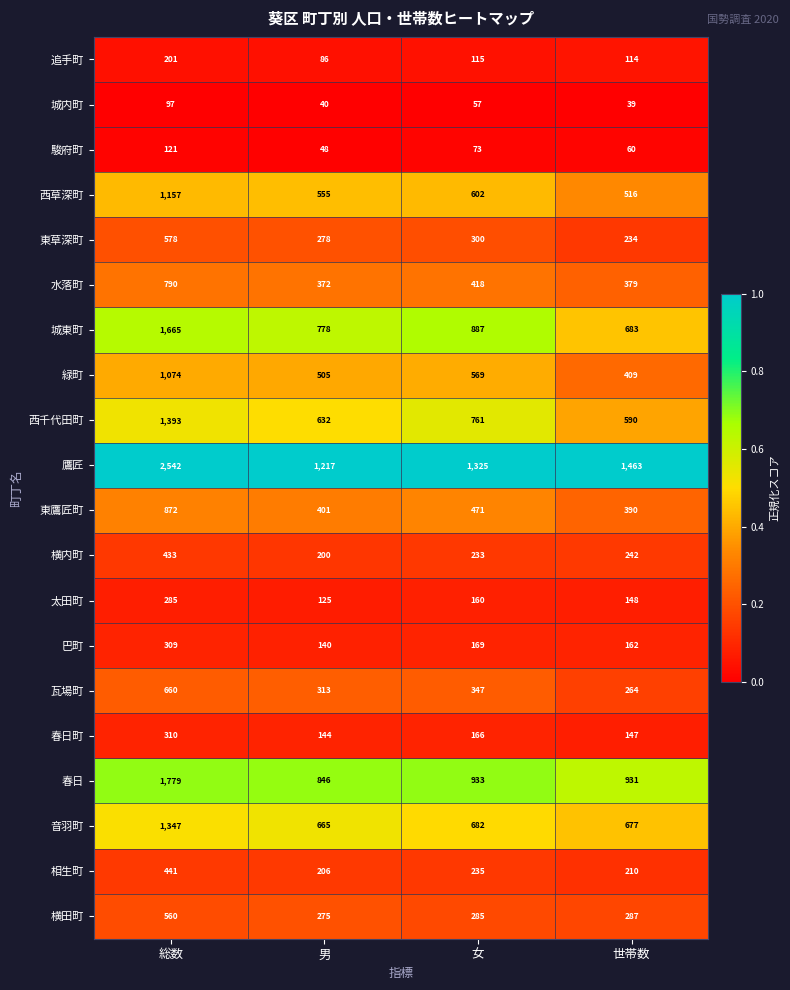

At which category does the chart reach its minimum across all series?

世帯数